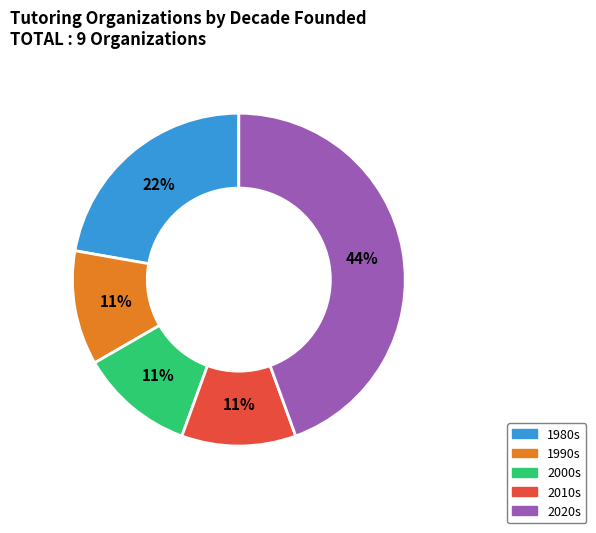

What percentage is the 2010s slice, to the nearest percent?

11%